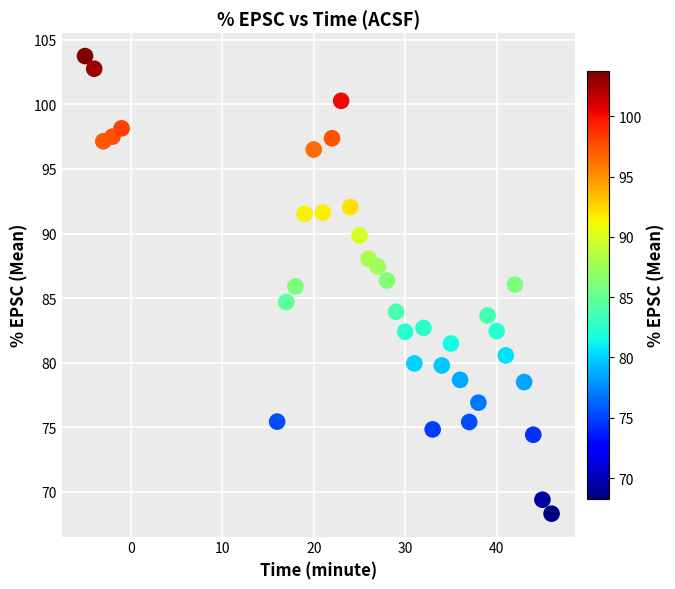

What is the range of X values (max minus min)?

51.0